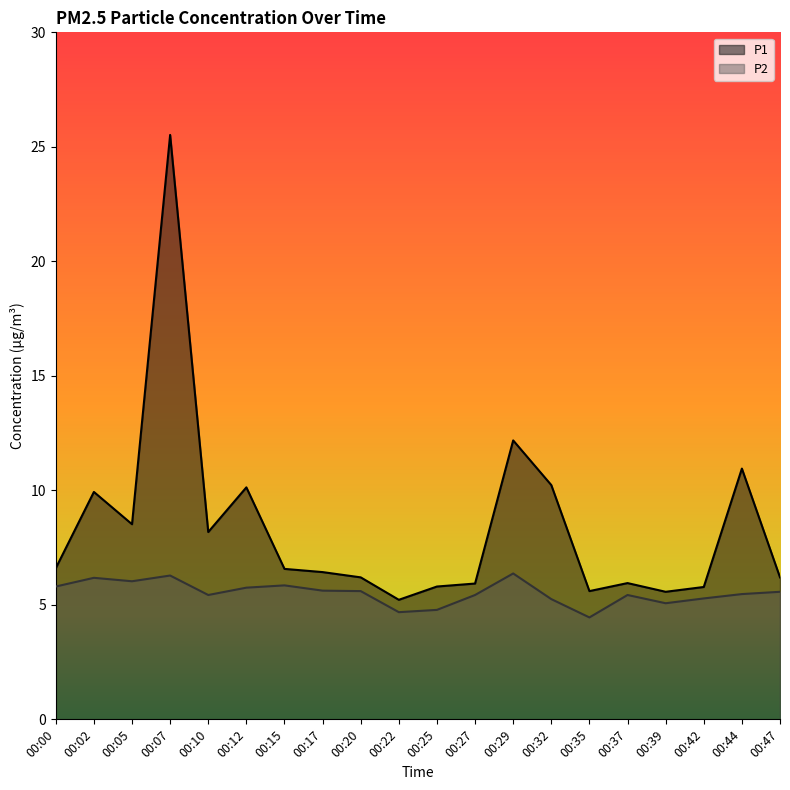

How many lines are shown in the chart?

2